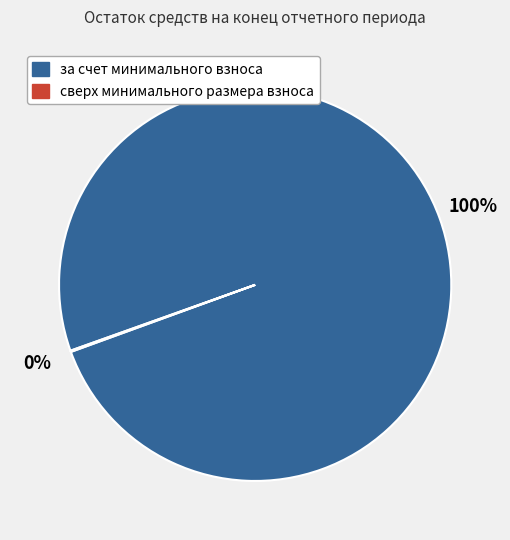

To the nearest percent, what is the difference between the largest and smallest slice percentages?

100%